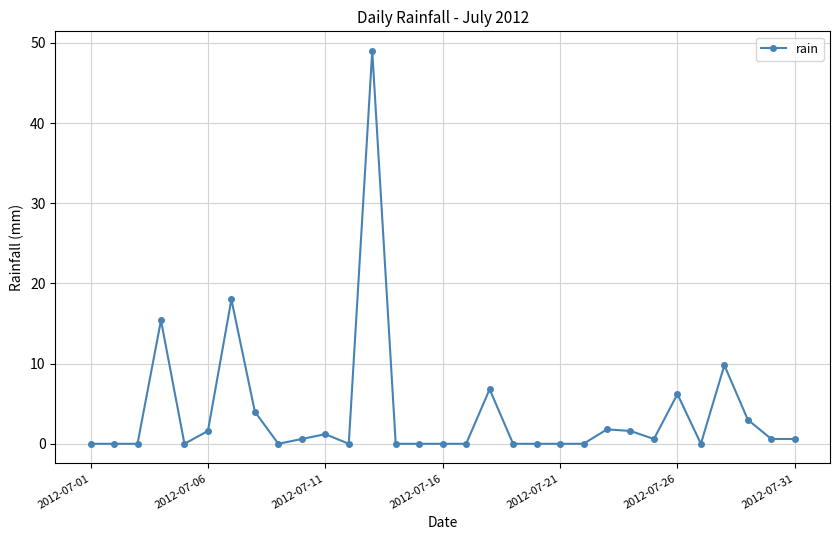

True or false: there are more than 0 points higher than both neighbors.

True